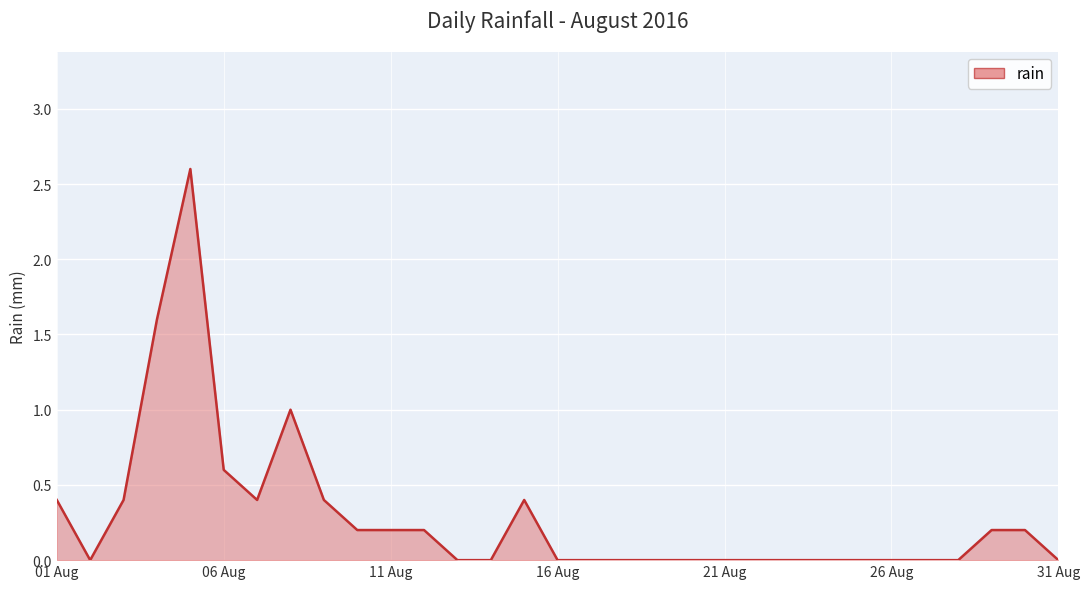

What is the greatest value displayed?

2.6